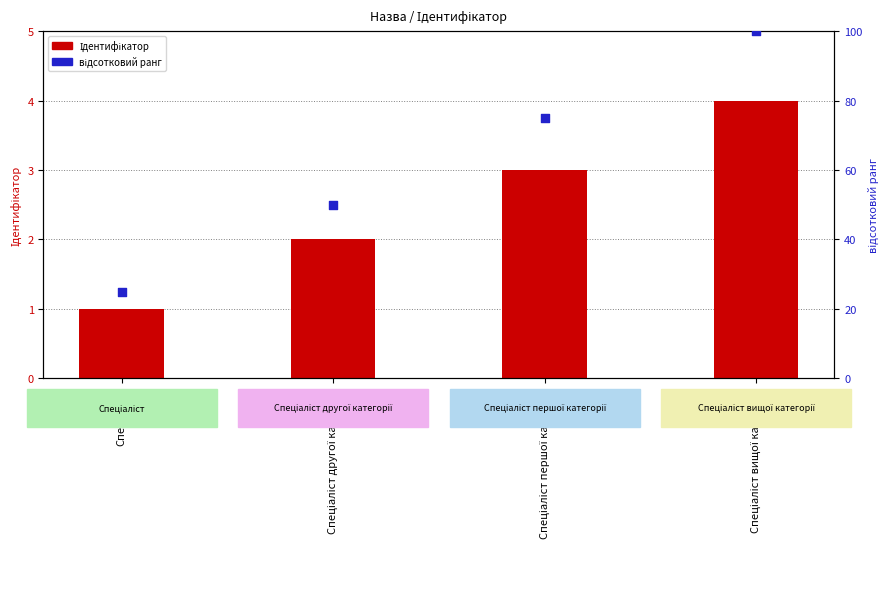

At how many categories does at least one series exceed 89?

1